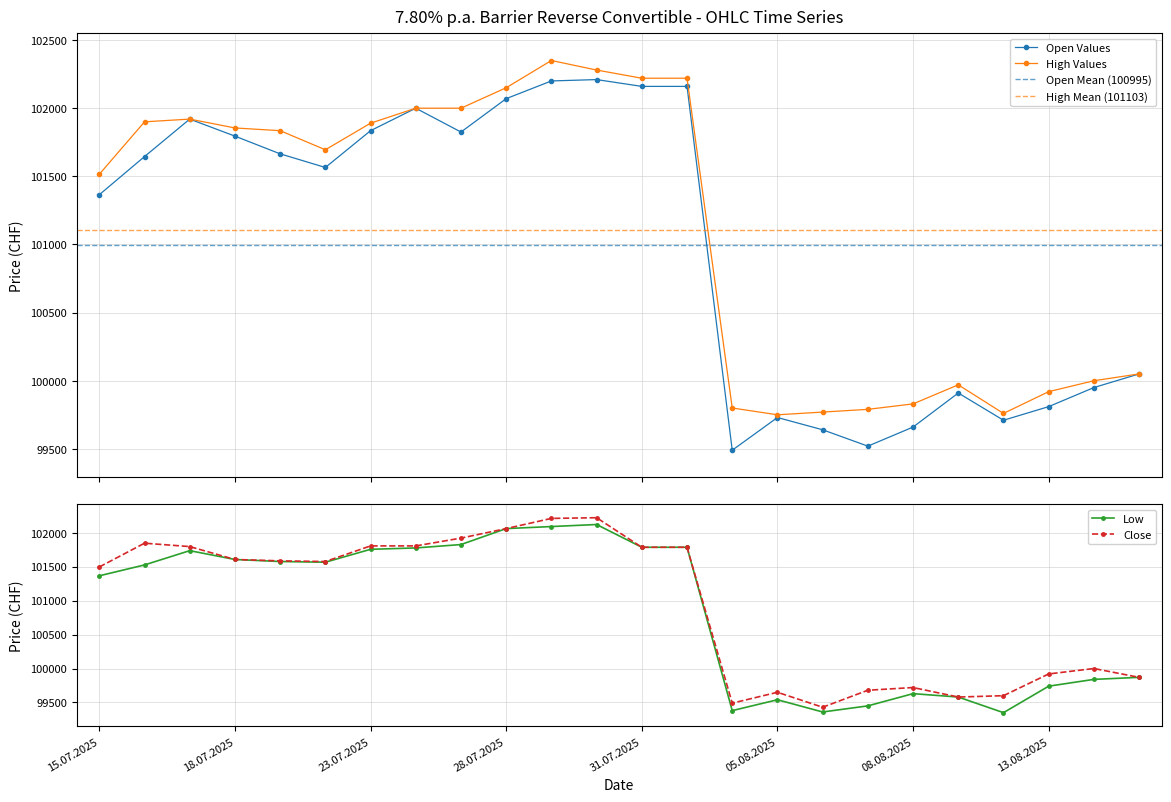

What is the label of the 12th point from the right?

31.07.2025